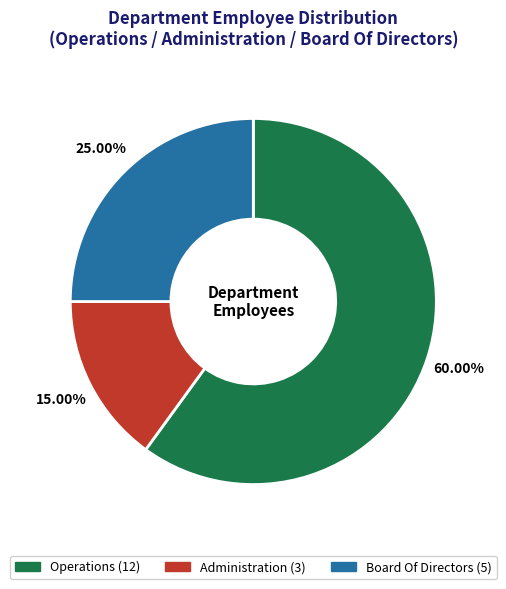

Do Administration and Operations together represent more than half of the pie?

Yes